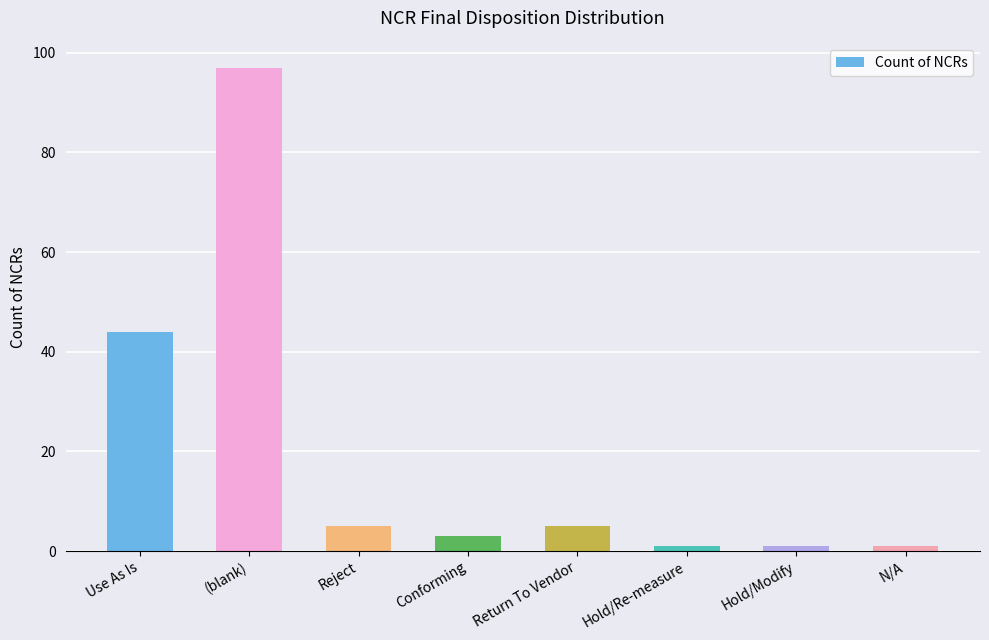

What position from the left is (blank)?

2